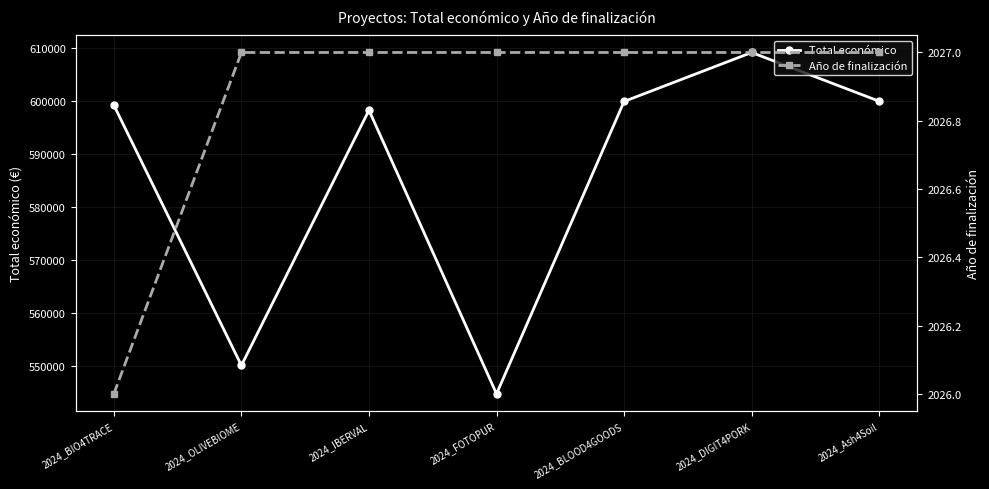

What is the label of the 5th point from the right?

2024_IBERVAL